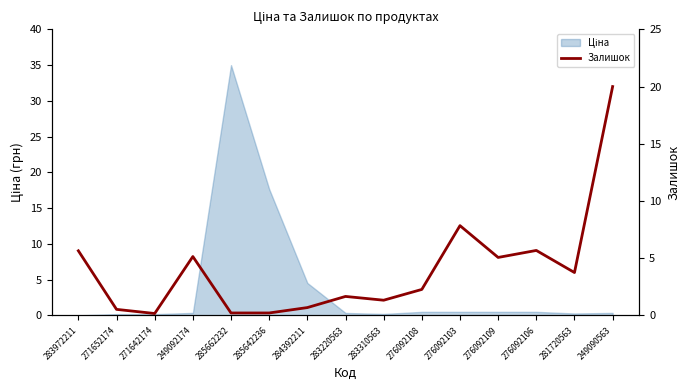

How many data points are less than 2?

7